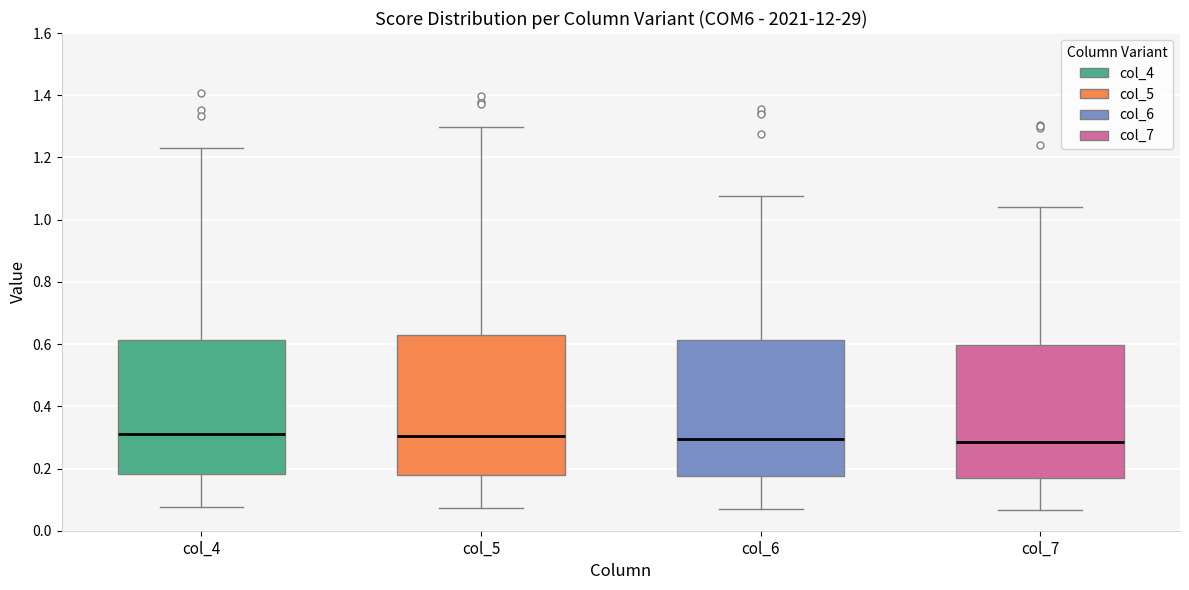

Where is the upper edge of the box for col_5 on the y-axis? The values are not printed on the chart, so give them approximately, as read against the axis.

0.62